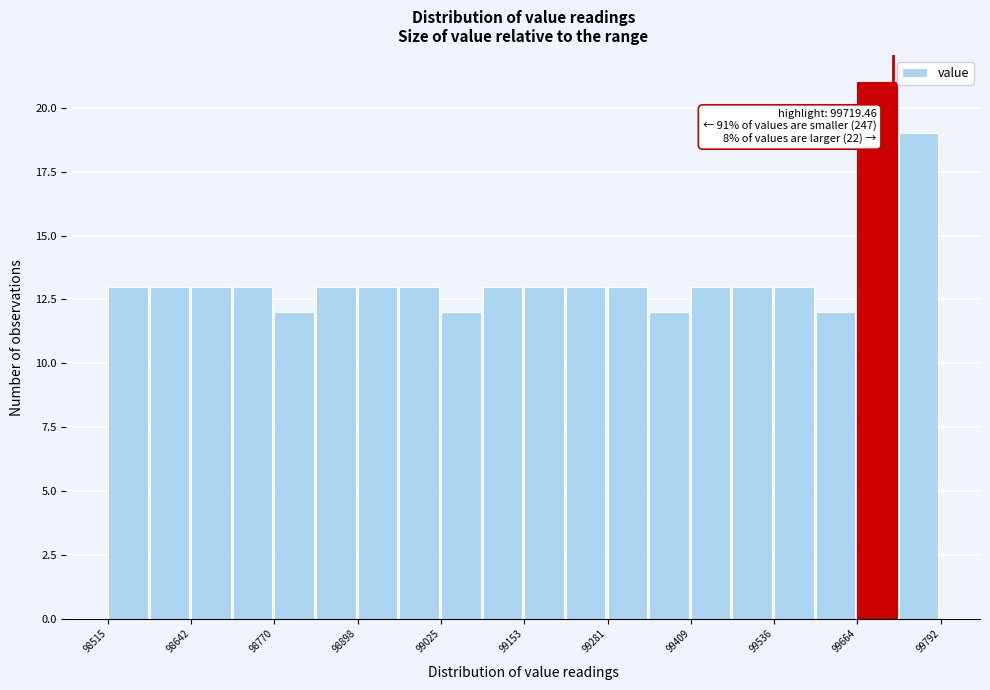

Around what value on the x-axis is the tallest bar? Give the approximate position of its centre, as read against the axis.

99700